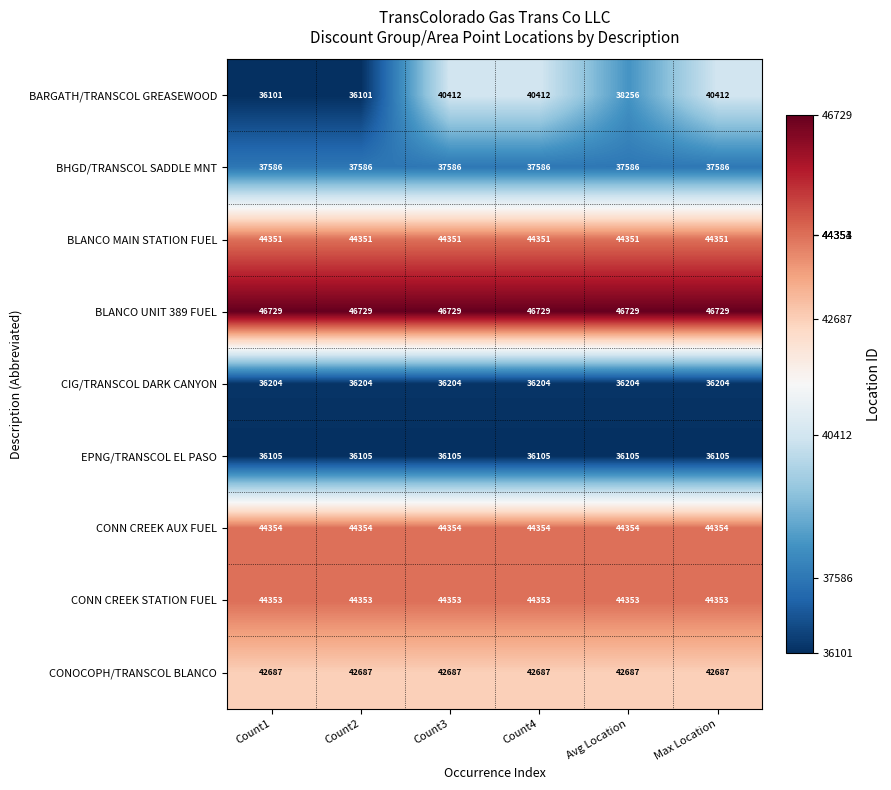

What is the maximum value for EPNG/TRANSCOL EL PASO?

36105